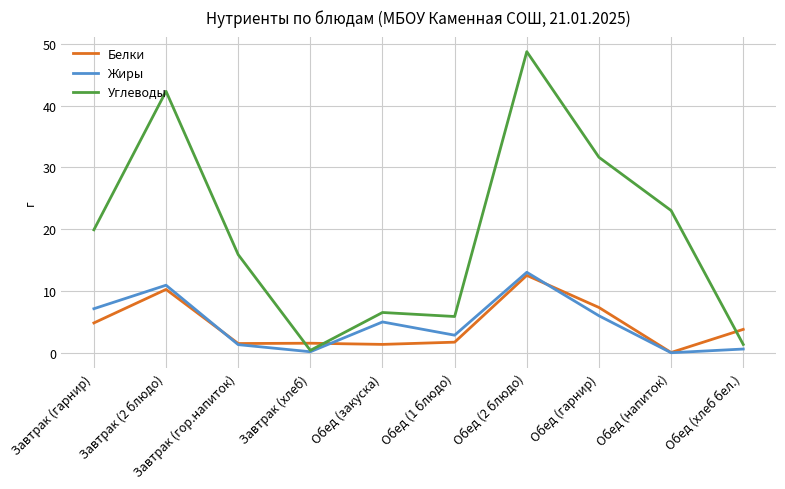

At Завтрак (гарнир), list the series in order from smallest to largest.

Белки, Жиры, Углеводы